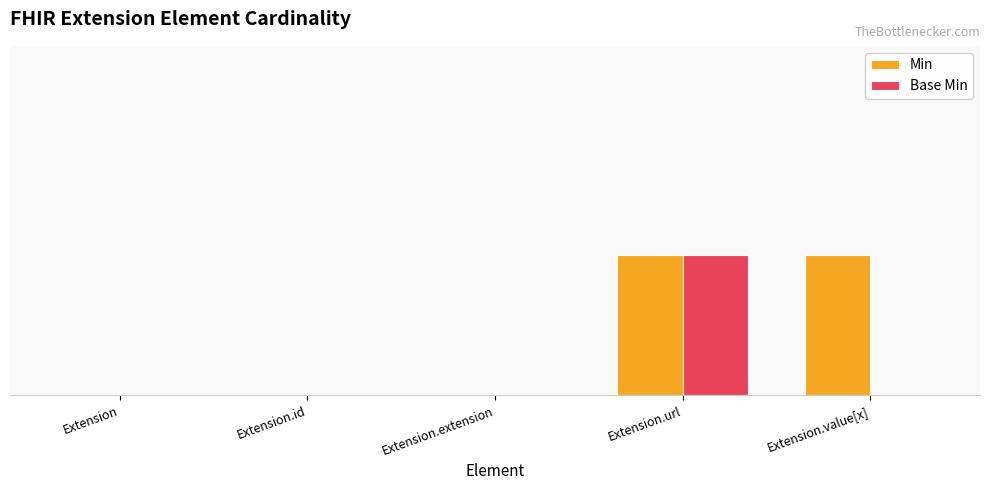

Are the bars grouped side by side (vs. stacked)?

Yes